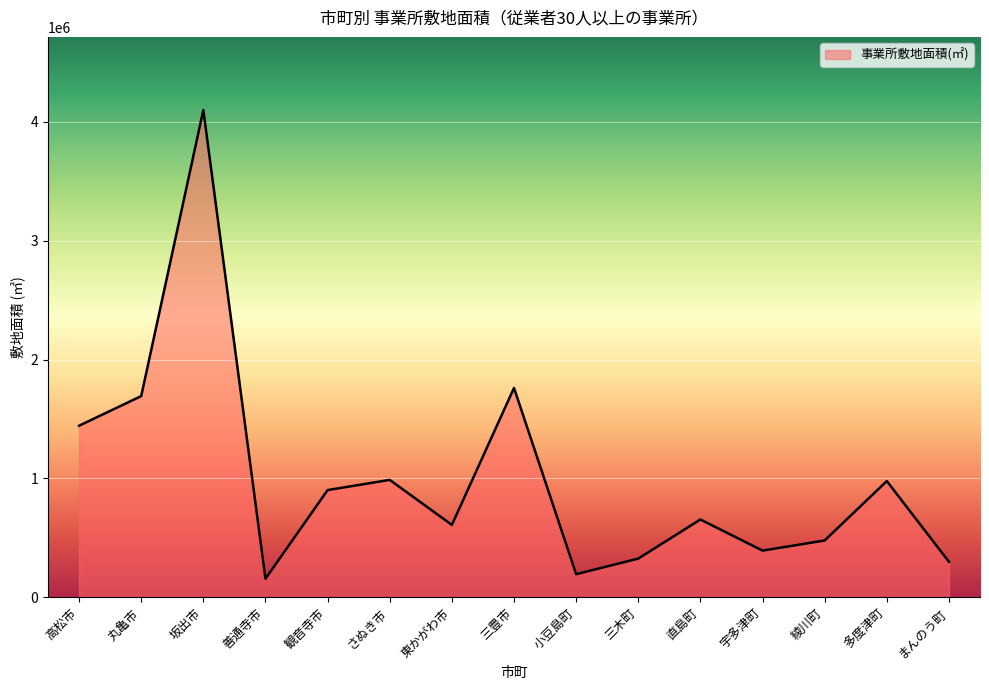

At which category does the chart reach its peak across all series?

坂出市